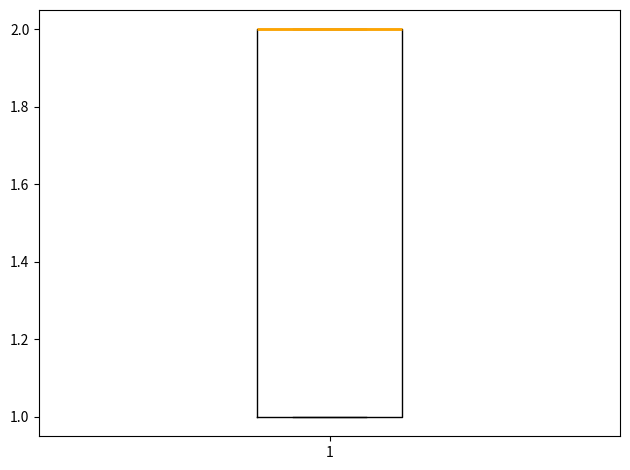

Read this box plot against the y-axis: the position of the median line, the range covered by the box, and the ends of both whiskers. The values are not printed on the chart, so give them approximately, as read against the axis.

median 2 (drawn on the box's upper edge), box 1 to 2, whiskers 1 to 2